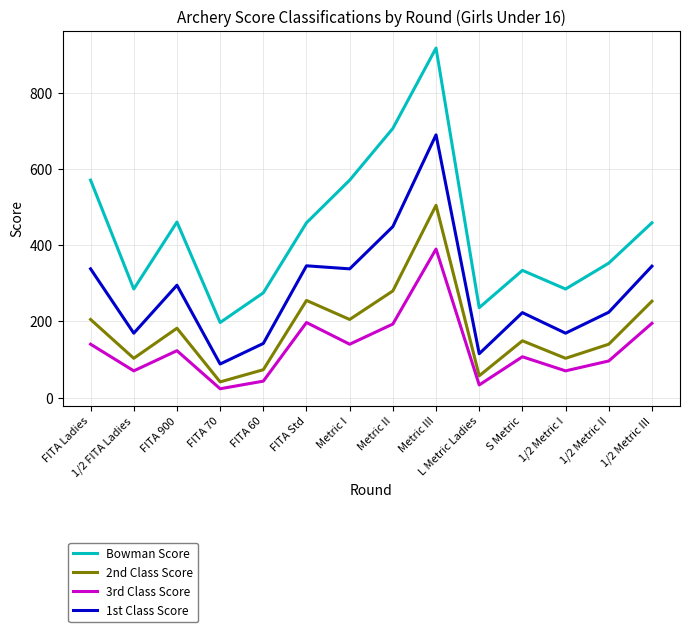

What is the difference between the second highest and minimum values in the 2nd Class Score series?

239